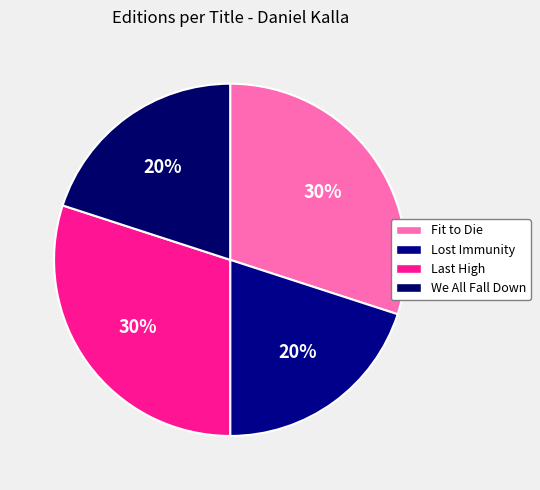

Is it true that Fit to Die is 30% of the pie?

True